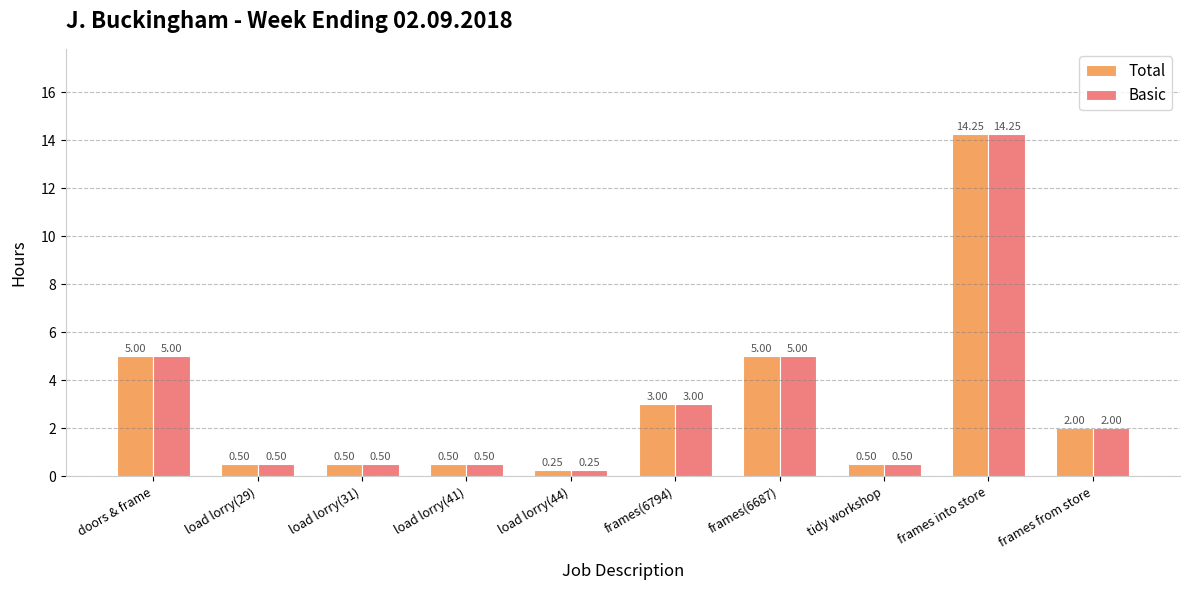

What is the sum of all Total values?

31.5